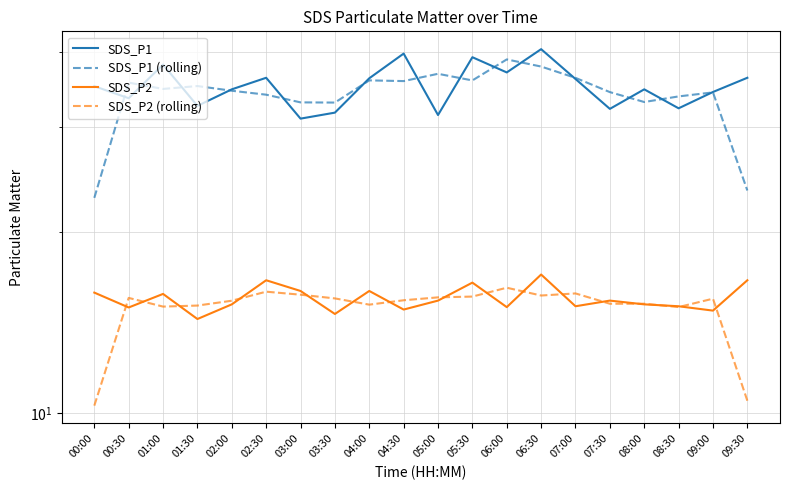

Between 00:00 and 07:00, which is larger?

07:00